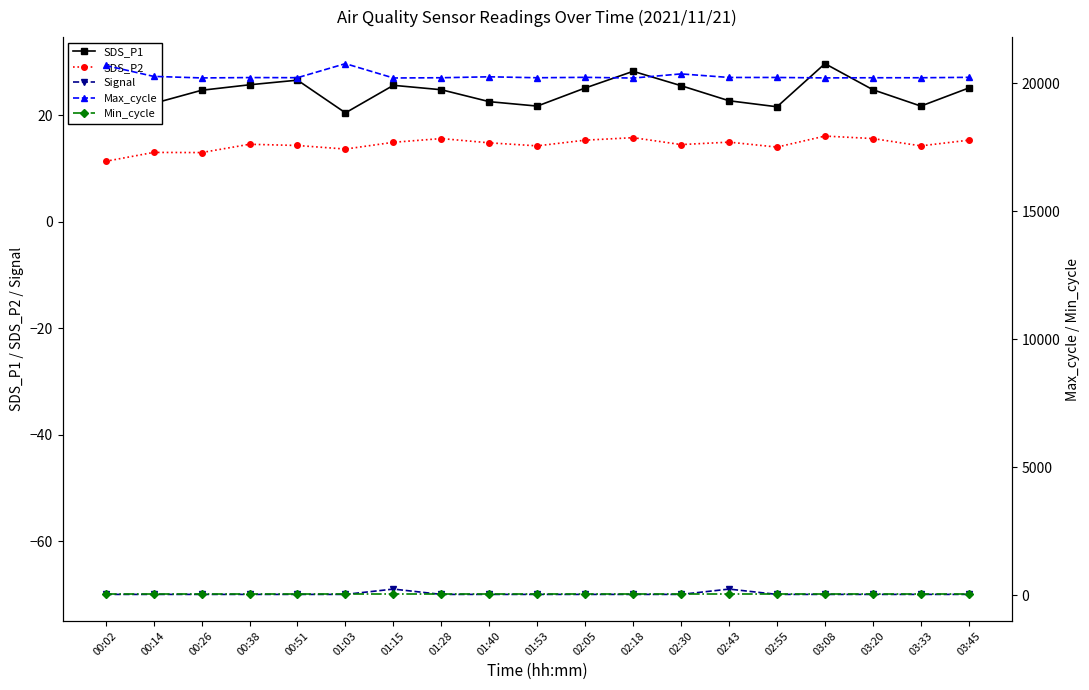

Between 01:15 and 03:45, which is larger?

01:15